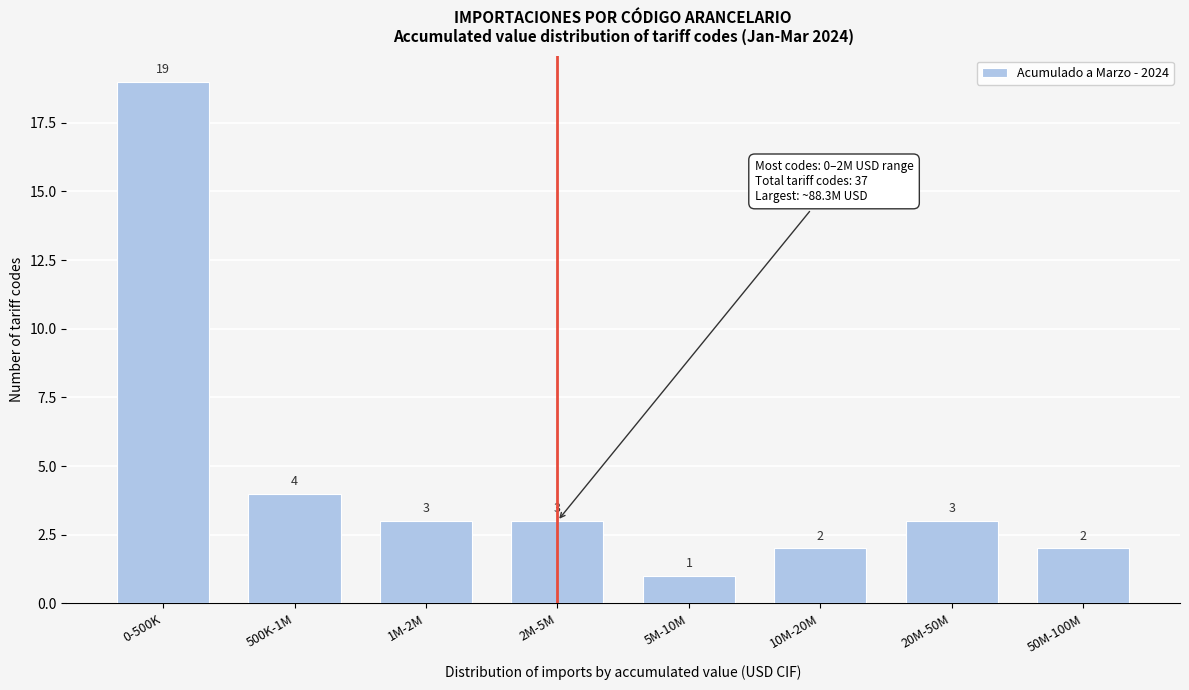

Reading right to left, extract all data points from this chart.

50M-100M=2	20M-50M=3	10M-20M=2	5M-10M=1	2M-5M=3	1M-2M=3	500K-1M=4	0-500K=19